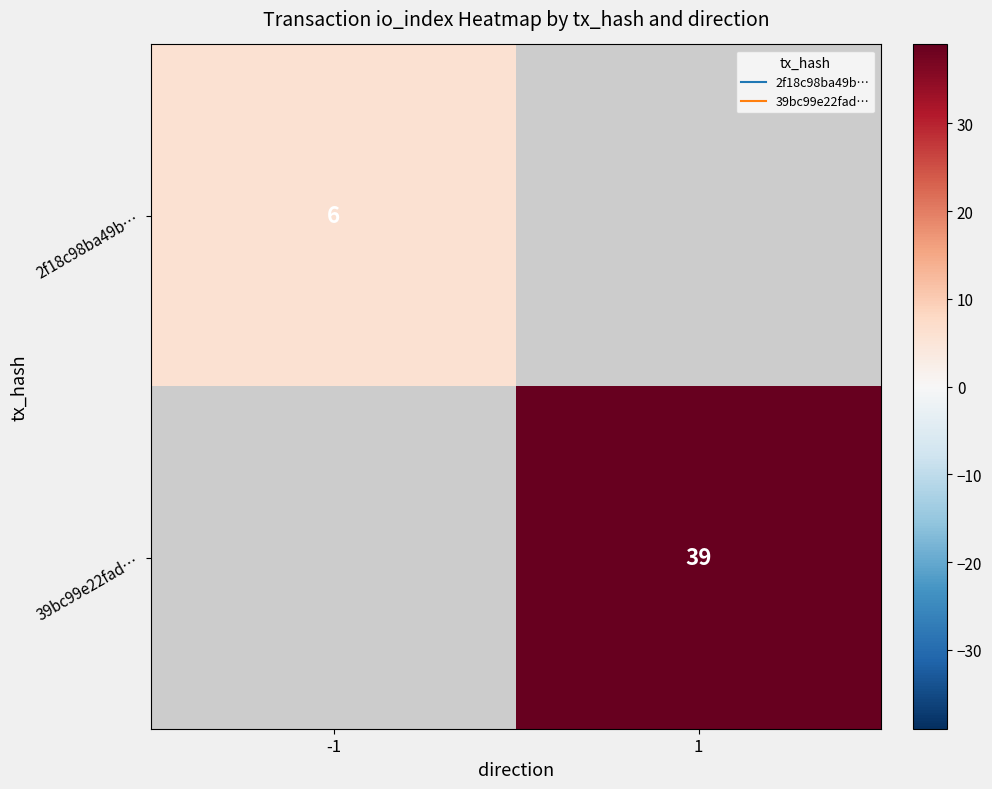

The value of 2f18c98ba49b… at -1 is 10.0. True or false?

False